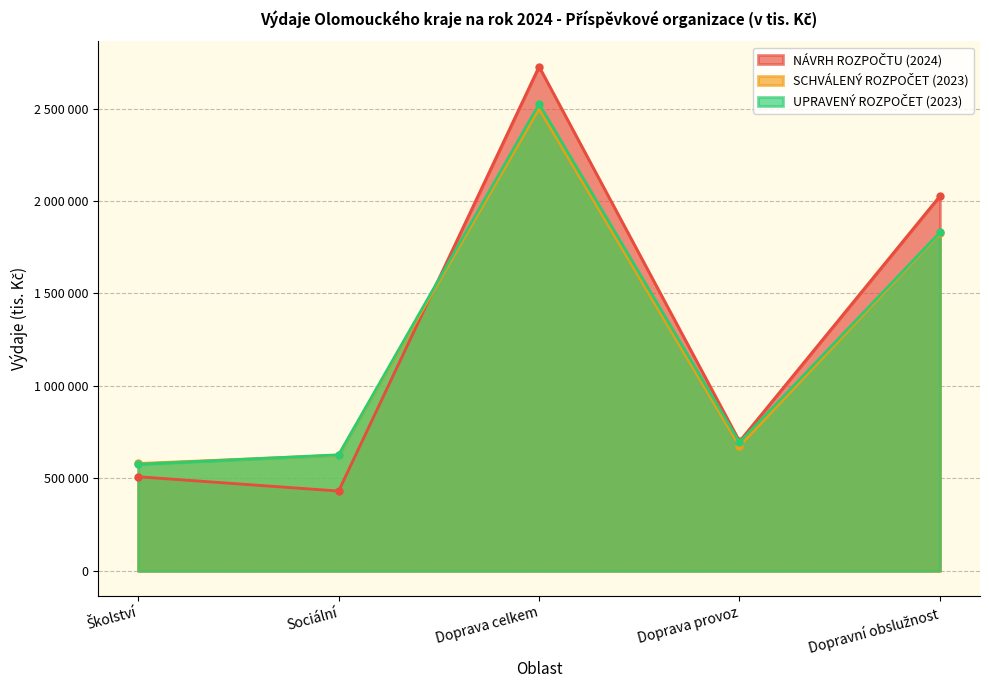

What is the difference between the second highest and second lowest values in the SCHVÁLENÝ ROZPOČET (2023) series?

1200640